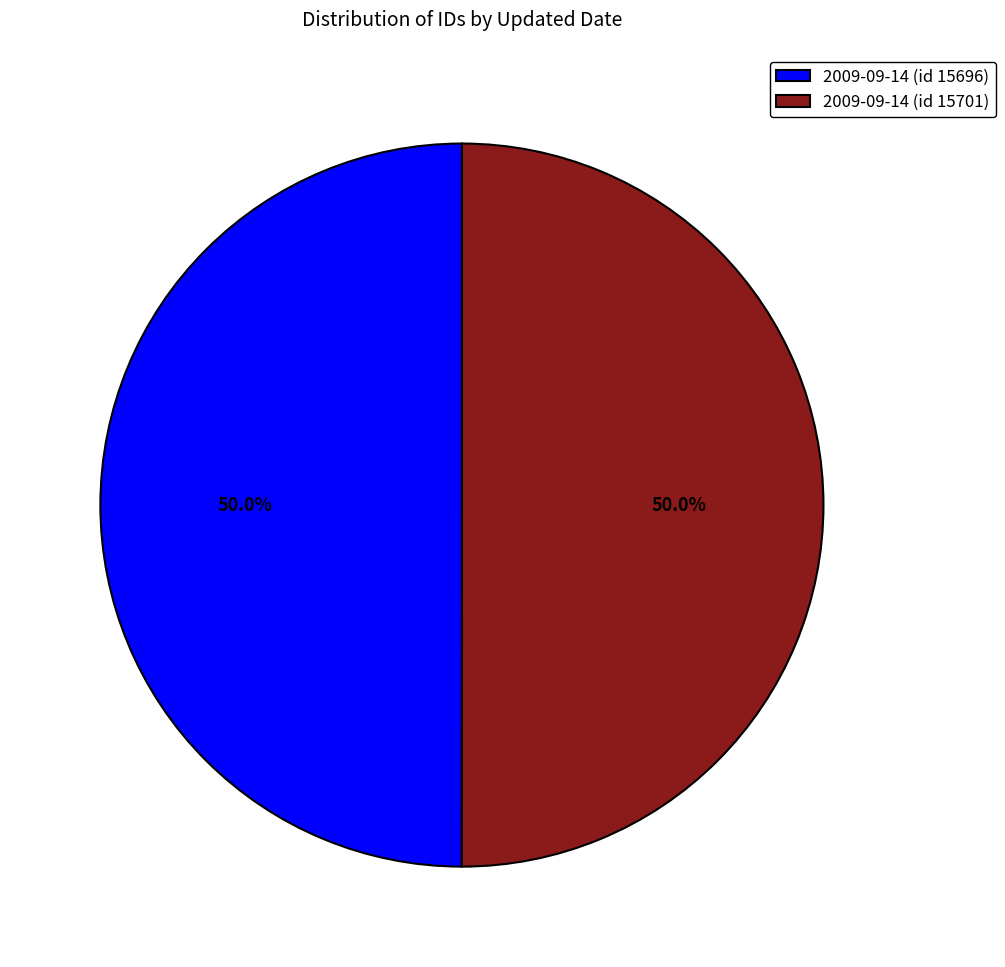

Approximately how many times larger is the value at 2009-09-14 (id 15696) compared to 2009-09-14 (id 15701)?

1.0